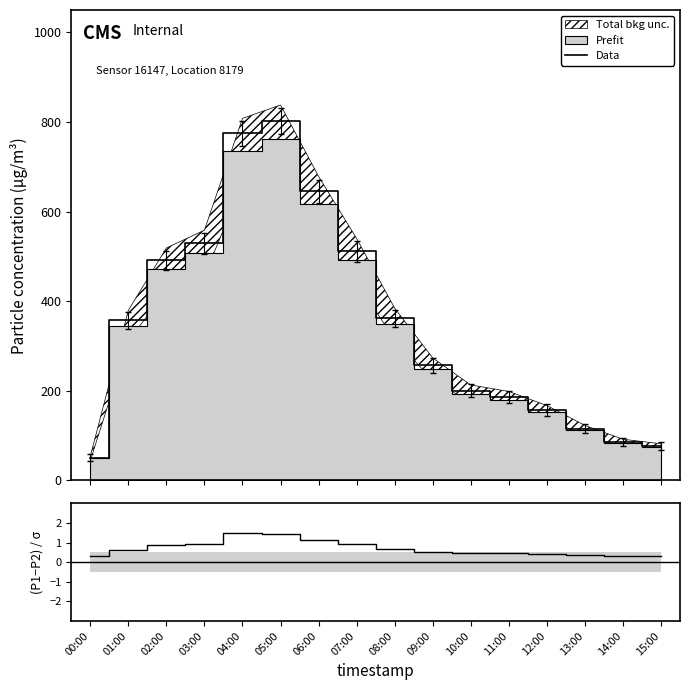

Does the chart have visible grid lines?

No